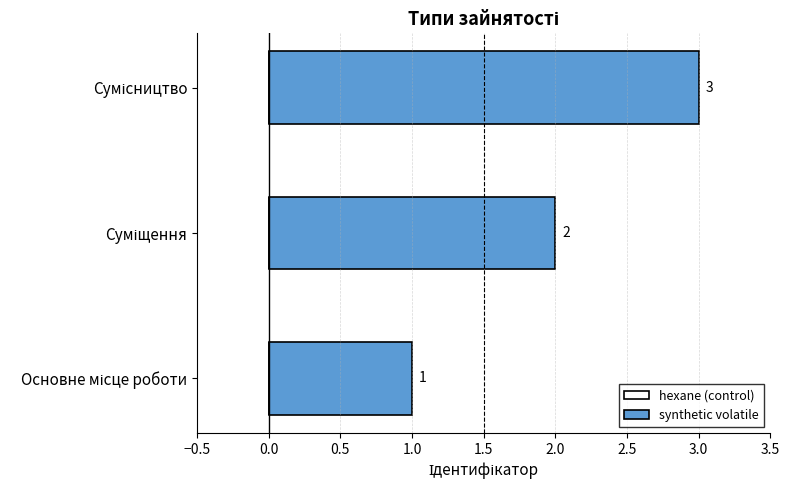

What is the maximum value shown in the chart?

3